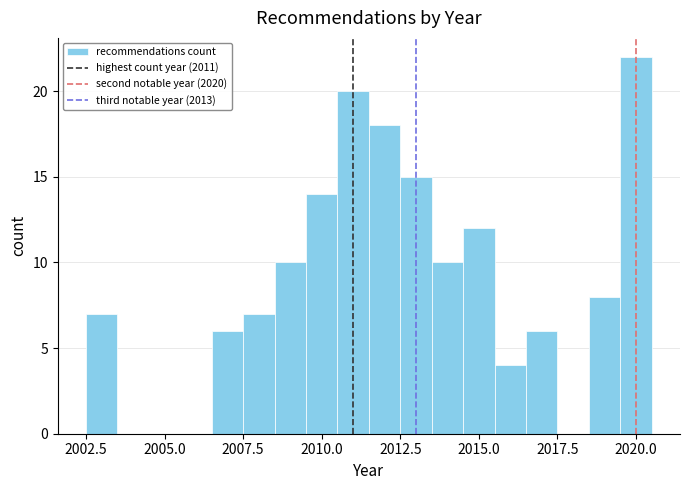

Around what value on the x-axis is the tallest bar? Give the approximate position of its centre, as read against the axis.

2020.0